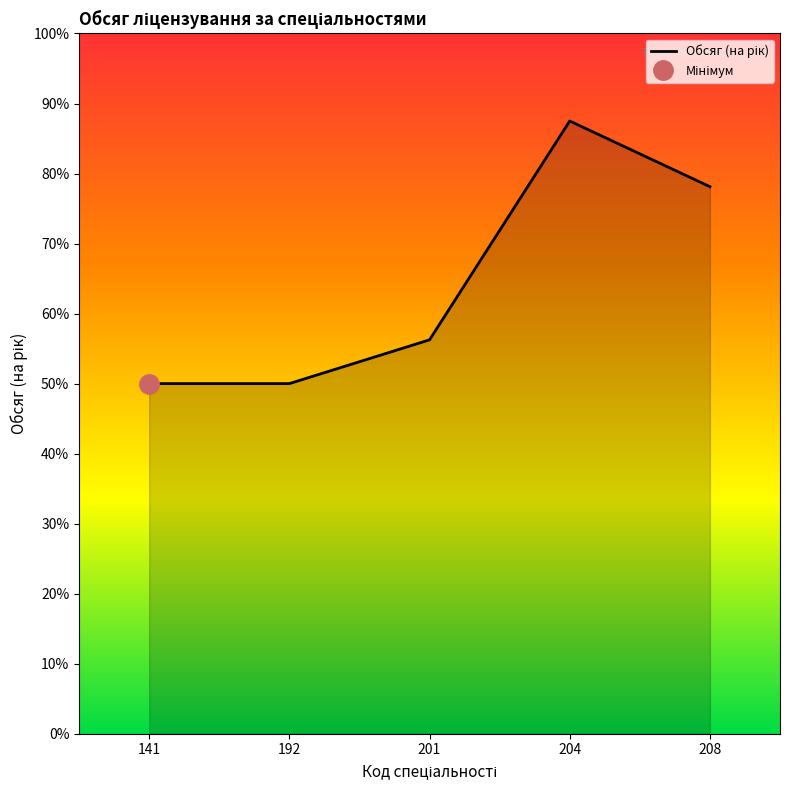

Does the chart have visible grid lines?

No